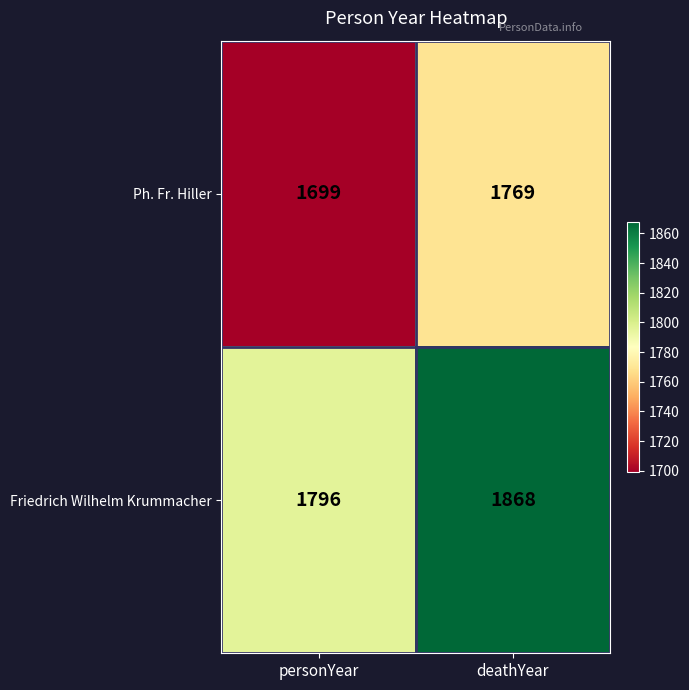

Which category has the lowest value in the Friedrich Wilhelm Krummacher series?

personYear